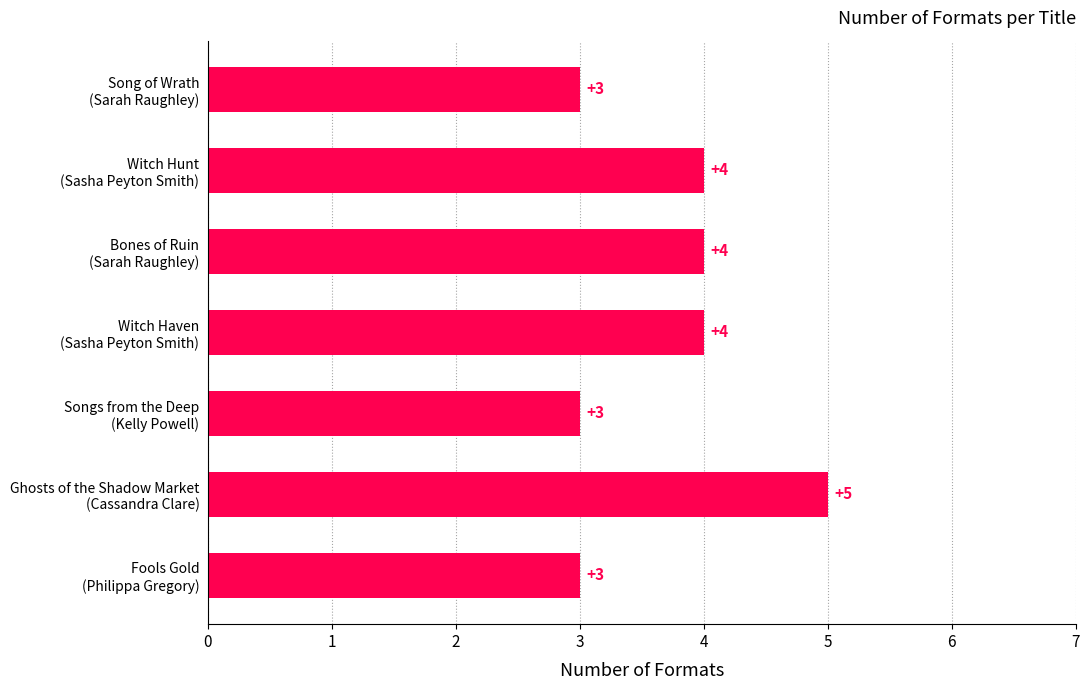

Are the bars horizontal?

Yes